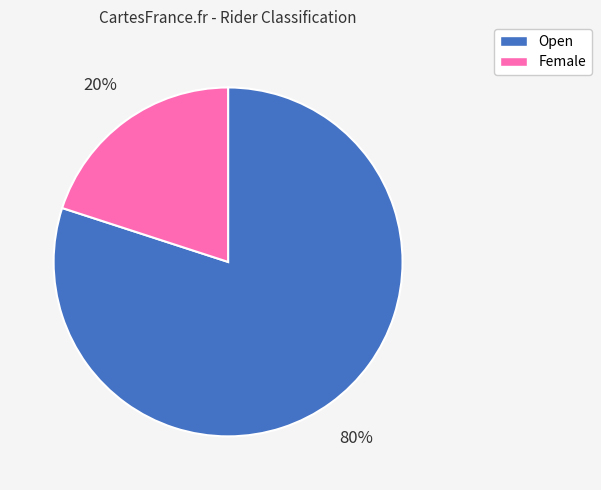

To the nearest percent, what is the difference between the Female and Open slice percentages?

60%